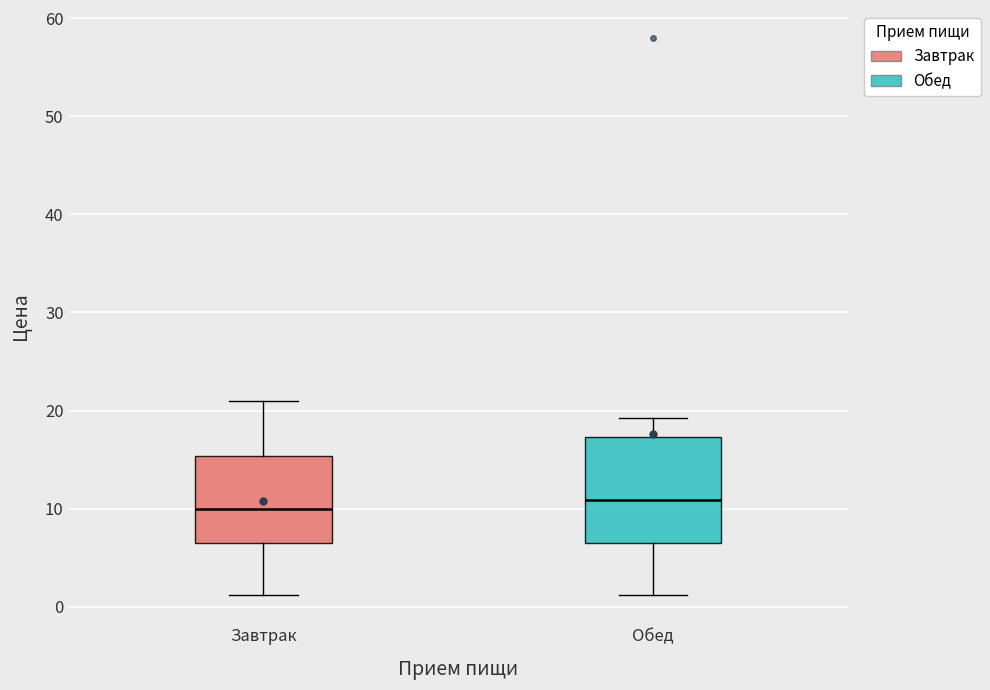

Where is the upper edge of the box for Обед on the y-axis? The values are not printed on the chart, so give them approximately, as read against the axis.

17